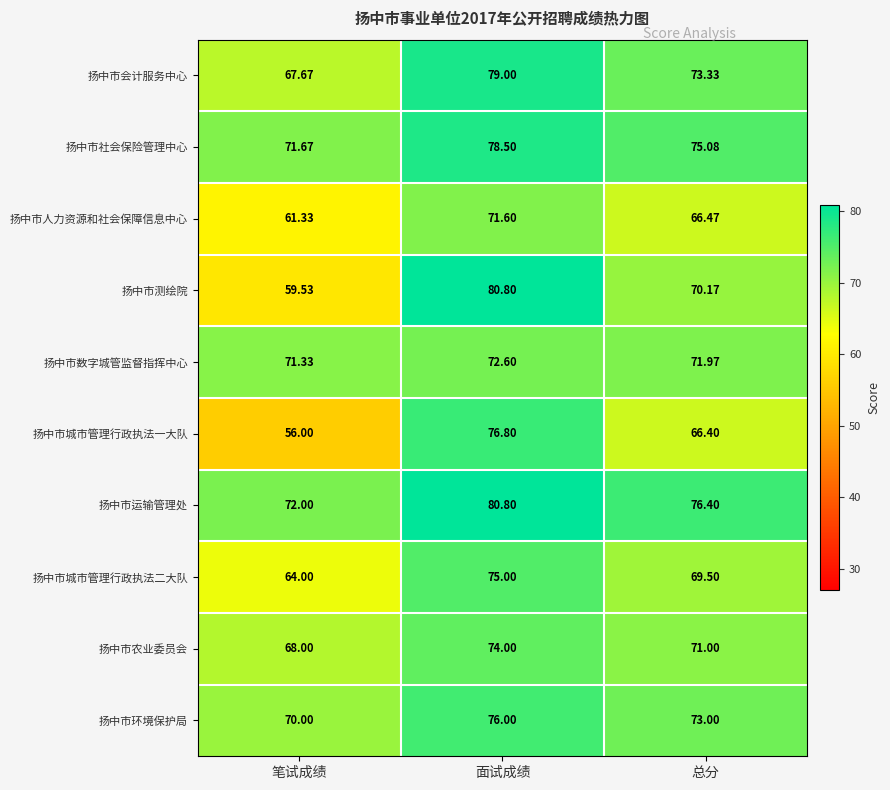

Which category has the highest value across all series?

面试成绩